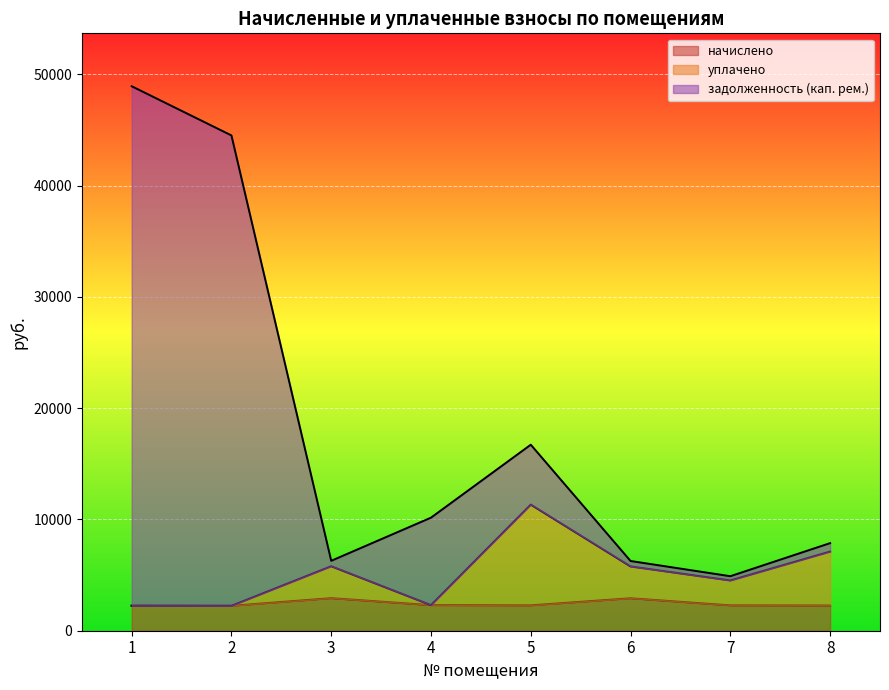

Which series changed the most between 1 and 6?

задолженность (кап. рем.)